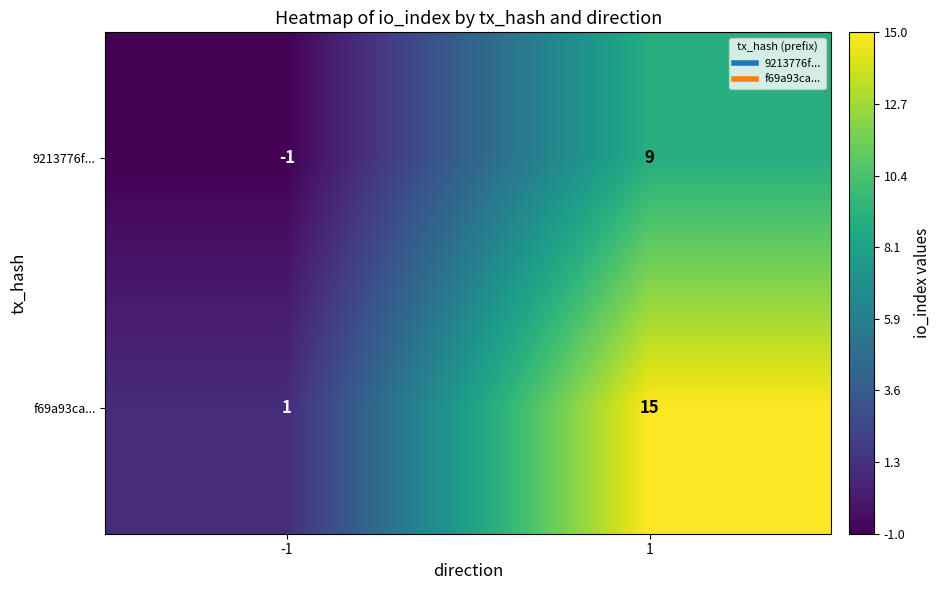

The value of f69a93ca... at -1 is 1. True or false?

True